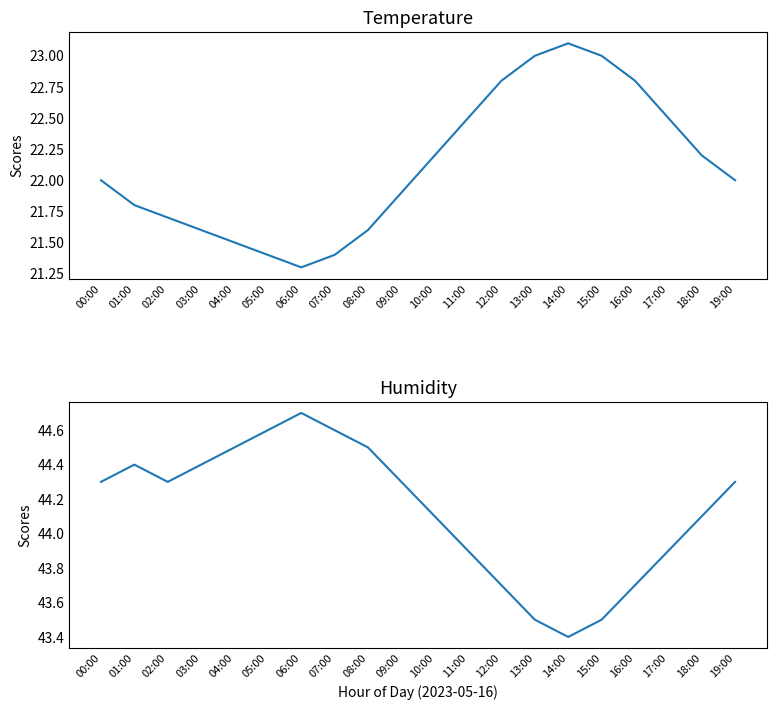

At which category does the chart reach its minimum across all series?

06:00